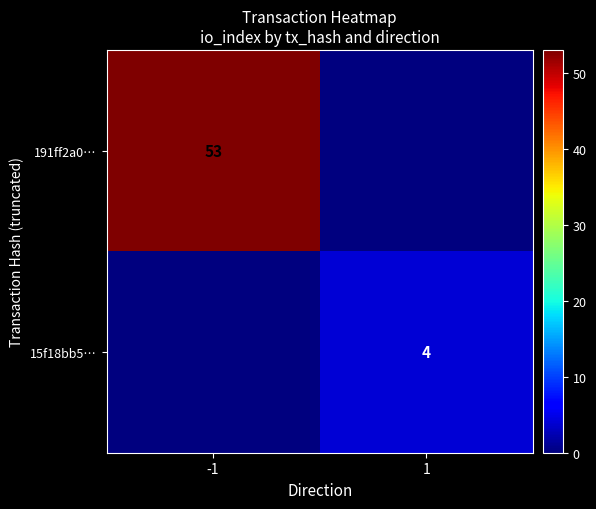

True or false: 191ff2a0… has a value of 83 at -1.

False